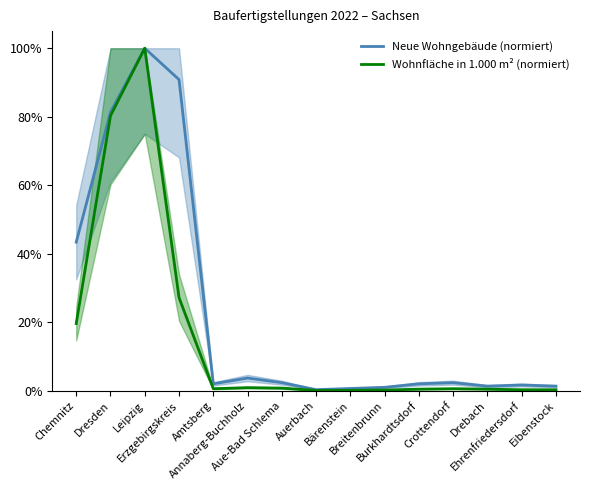

How many lines are shown in the chart?

2